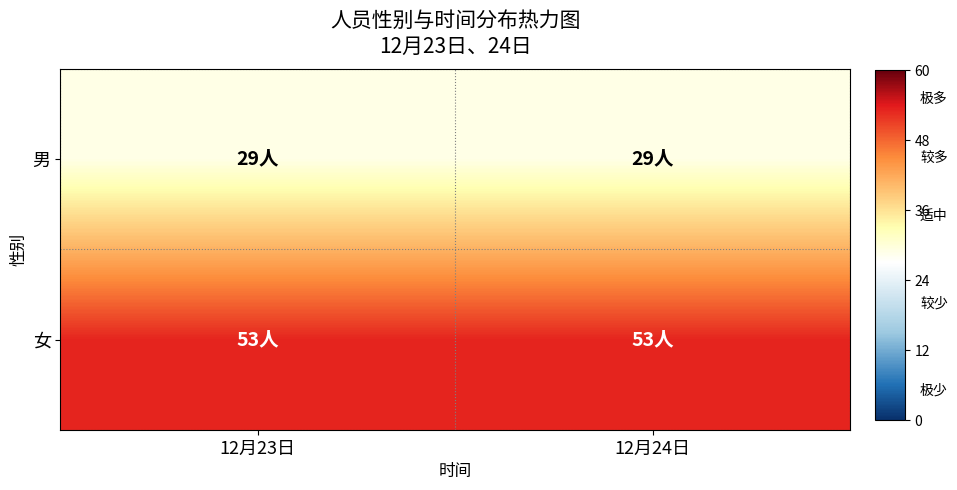

What is the total value across all series at 12月24日?

82